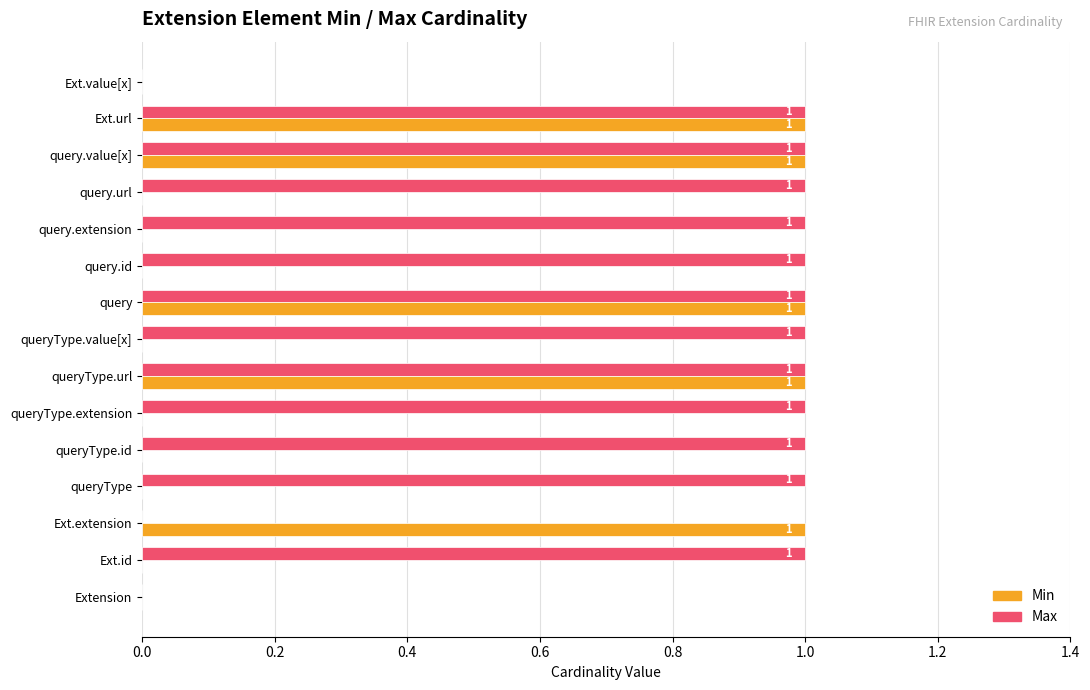

How many Max values are between 1 and 2?

12